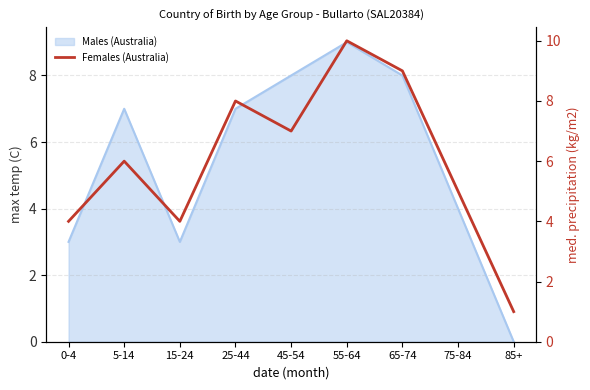

How many values are between 4 and 8?

6